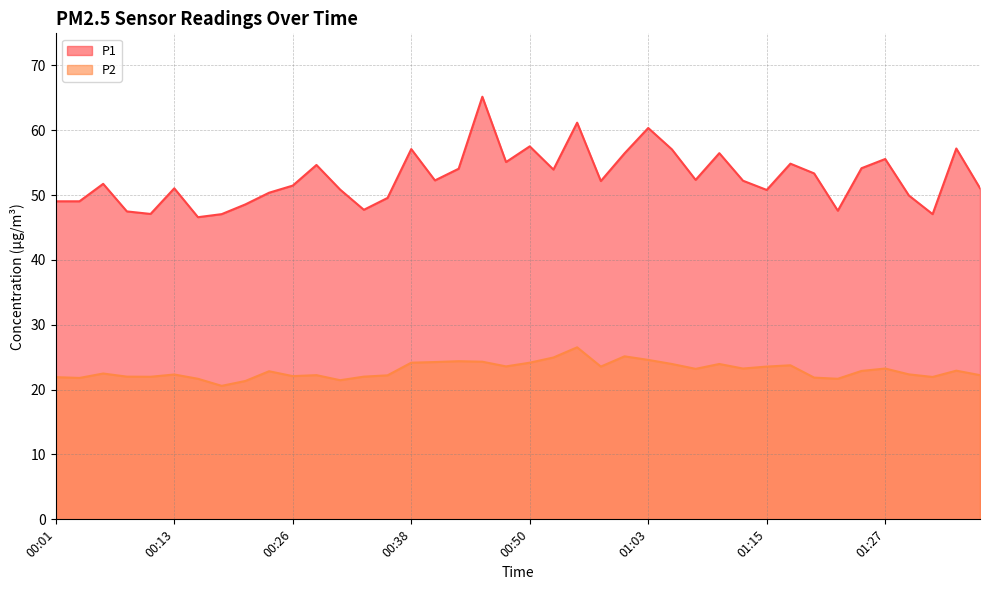

What is the label of the 15th point from the right?

01:03